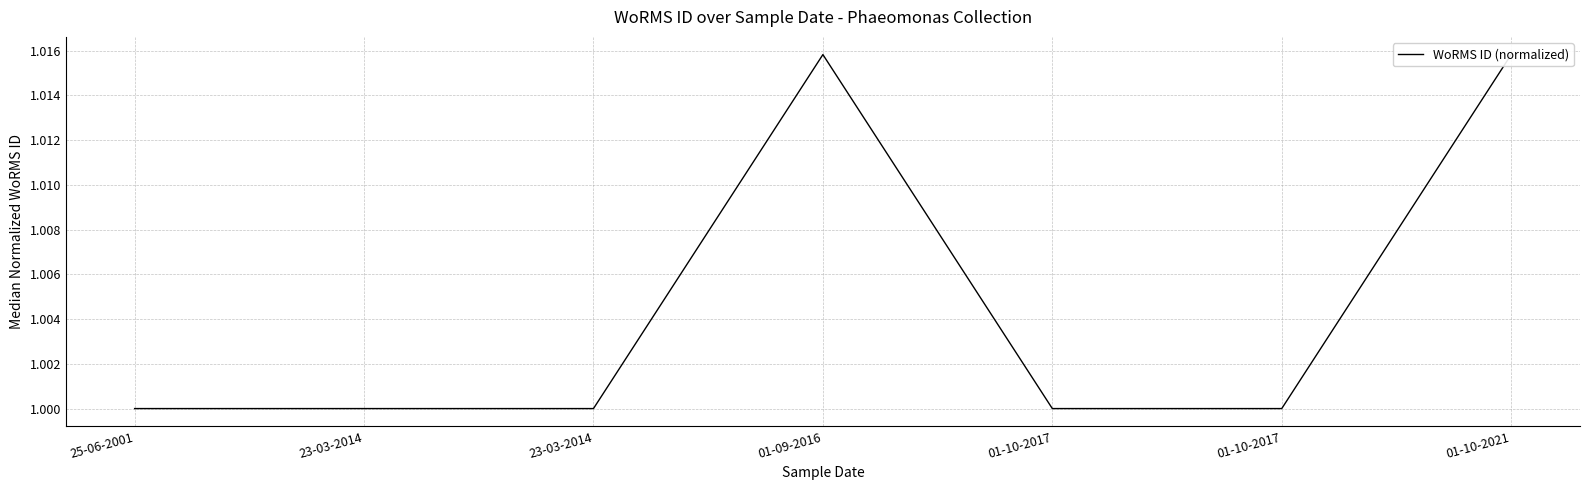

What is the value of the 2nd point from the left?

1.0